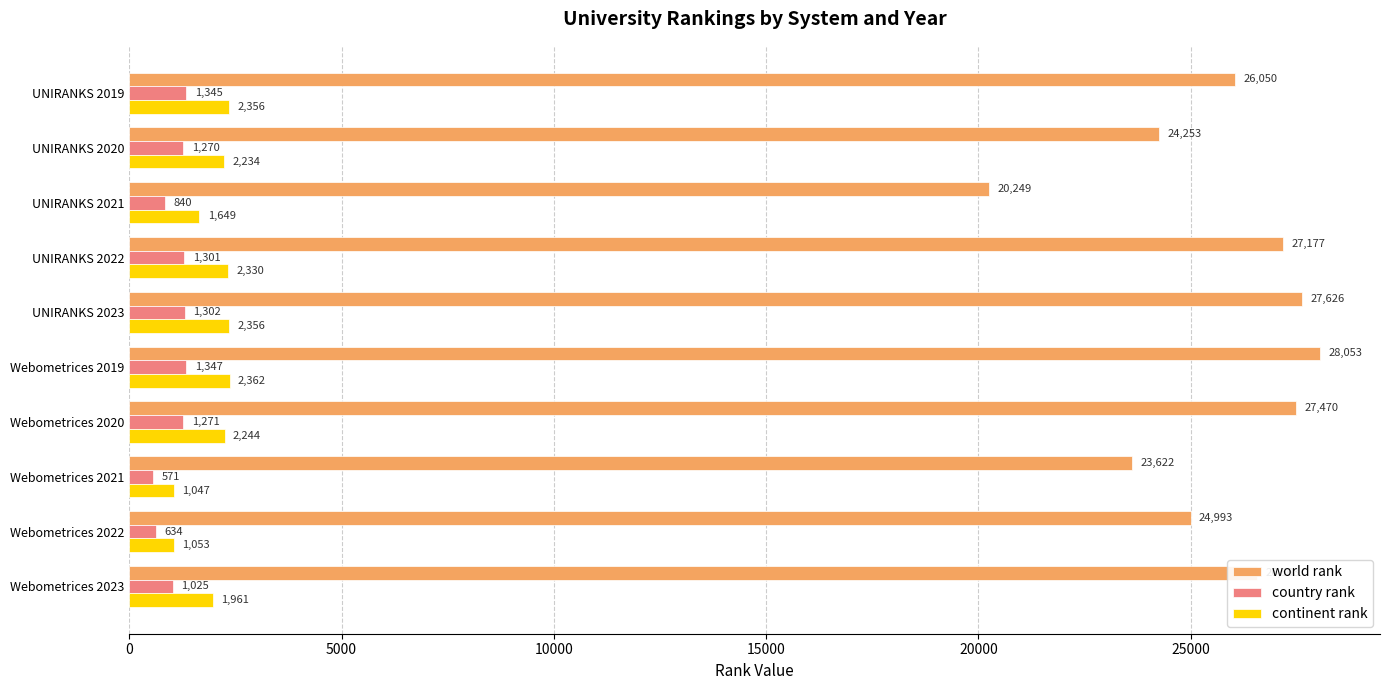

Which series changed the most between Webometrices 2020 and Webometrices 2023?

world rank